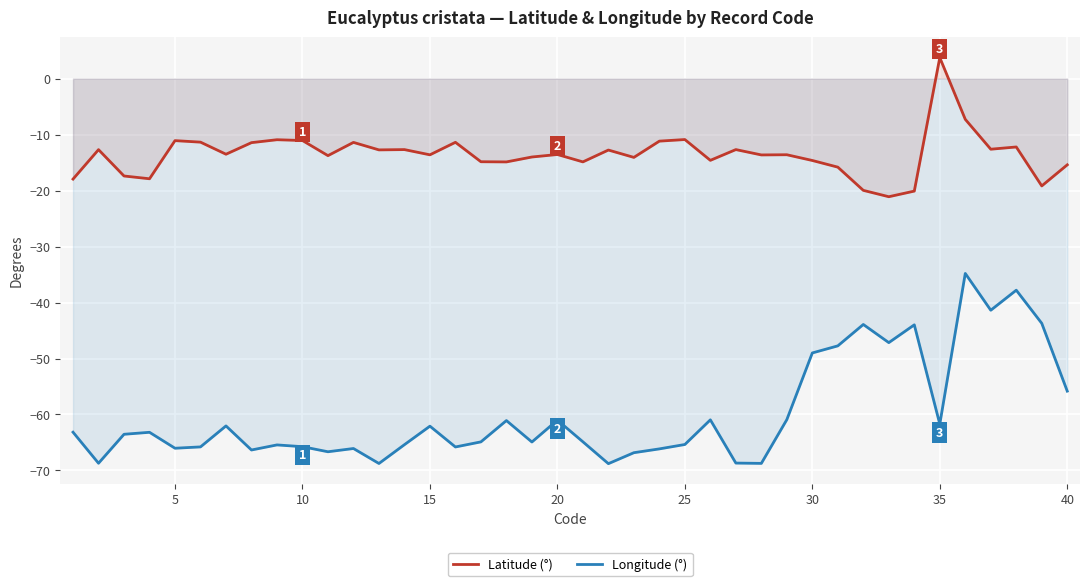

What is the spread (max minus min) of values at 35?

65.5